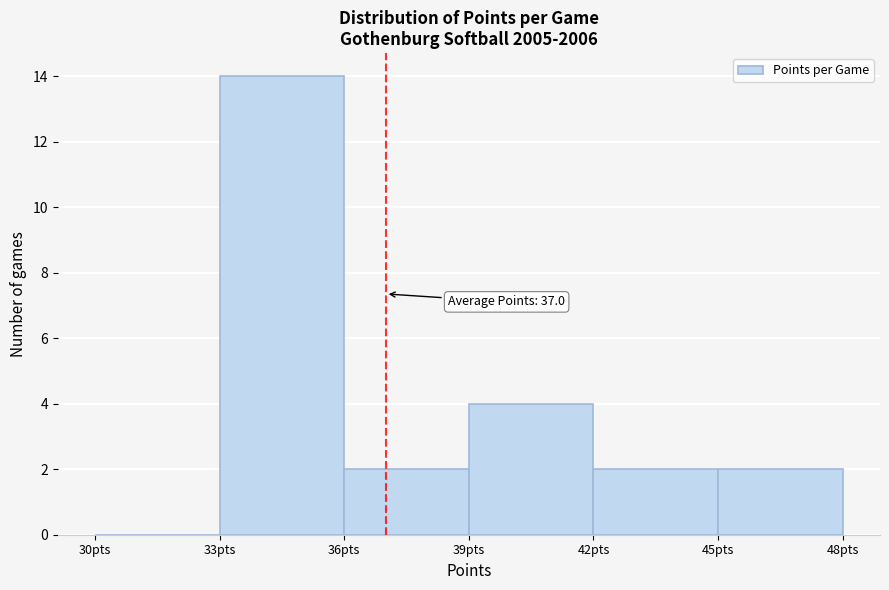

Over which range of the x-axis is the bar tallest?

33 to 36